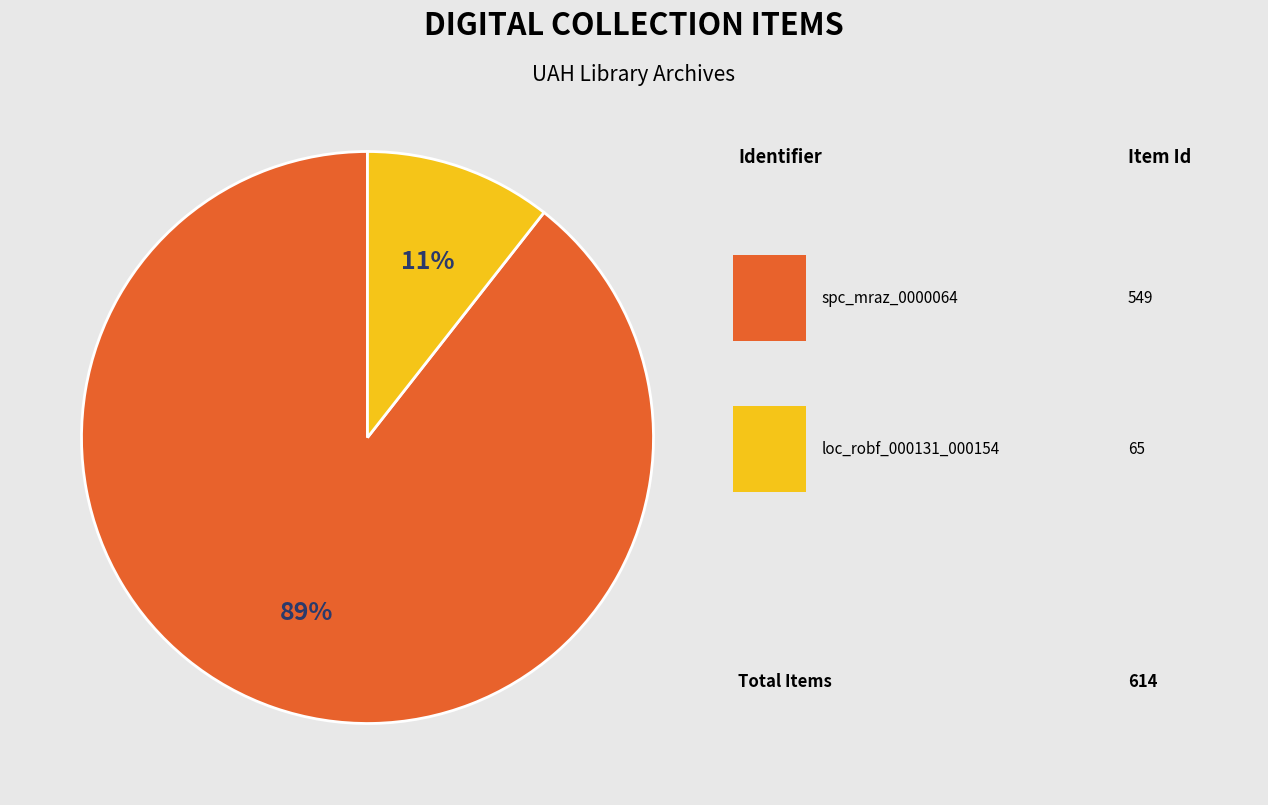

To the nearest percent, what is the average slice percentage?

50%